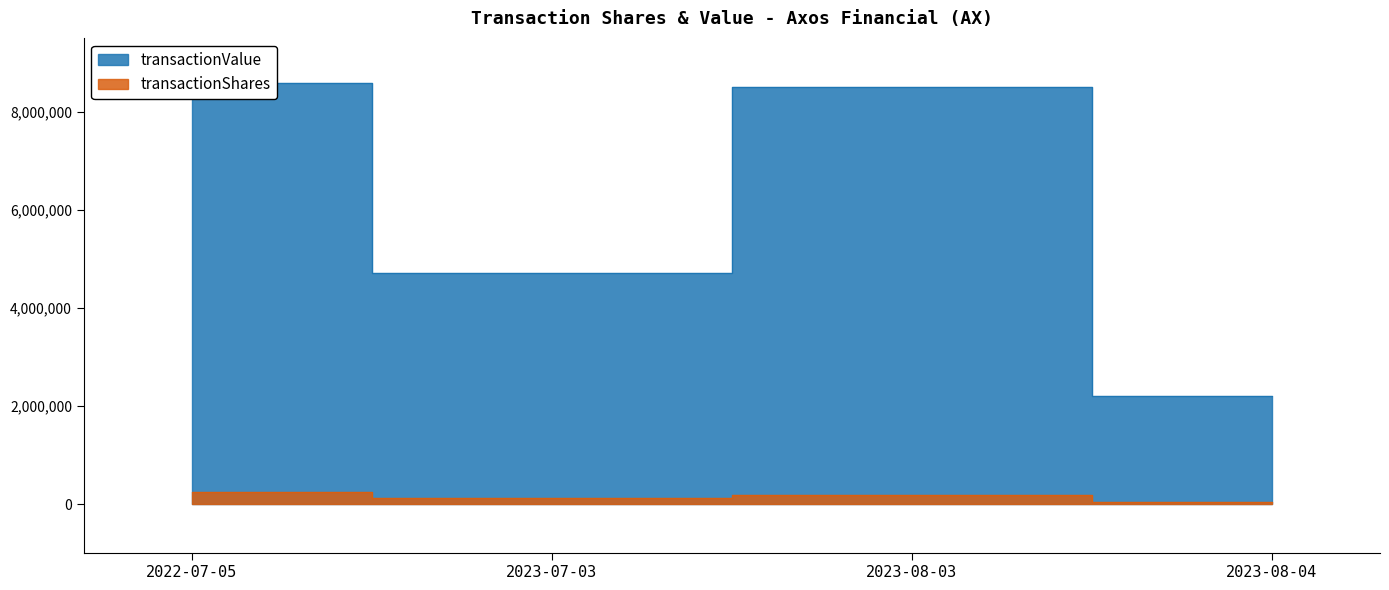

What value does the data have at 2023-07-03?

119588